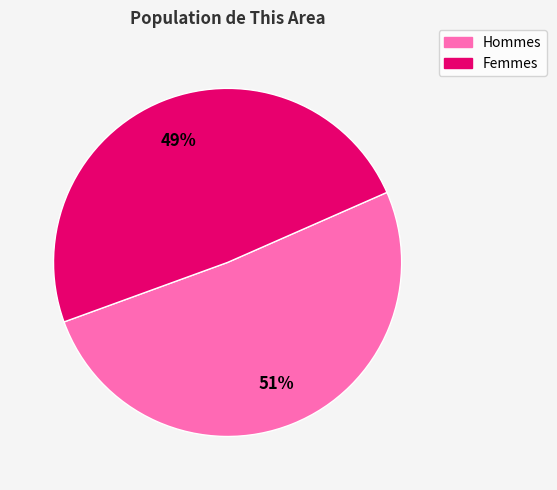

How many segments does this pie chart have?

2